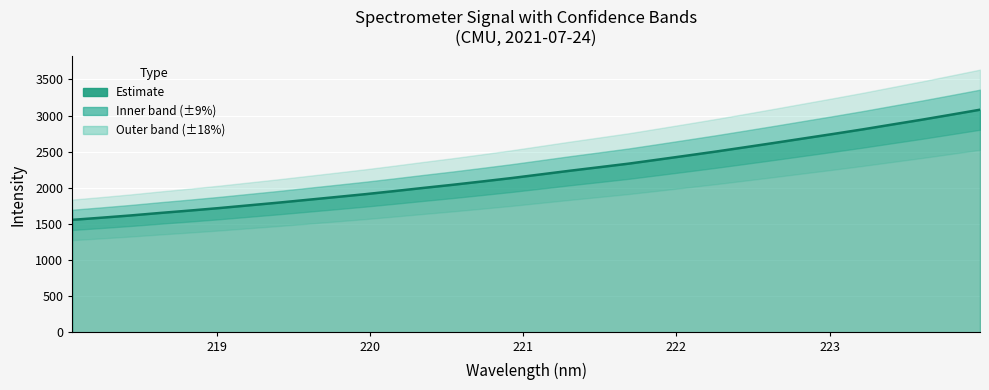

Is it true that the value at 10 is 2487.9?

False